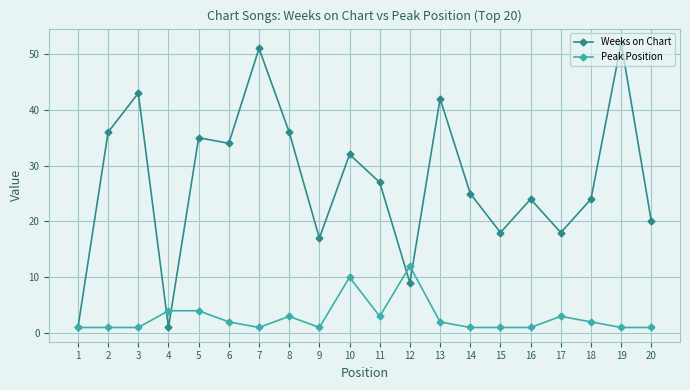

Reading left to right, extract all data points from this chart.

Weeks on Chart: 1=1	2=36	3=43	4=1	5=35	6=34	7=51	8=36	9=17	10=32	11=27	12=9	13=42	14=25	15=18	16=24	17=18	18=24	19=52	20=20
Peak Position: 1=1	2=1	3=1	4=4	5=4	6=2	7=1	8=3	9=1	10=10	11=3	12=12	13=2	14=1	15=1	16=1	17=3	18=2	19=1	20=1